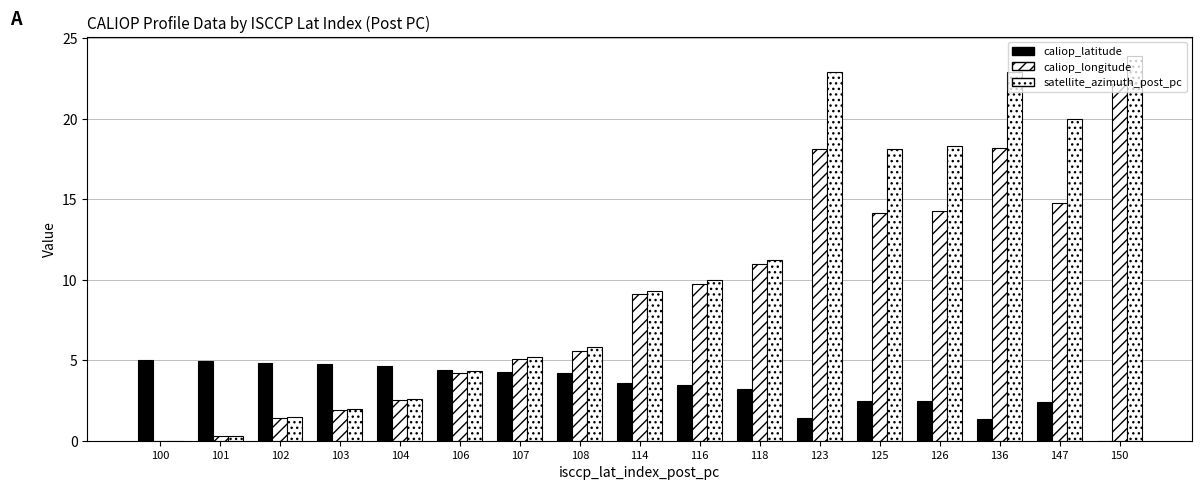

Rank the categories by satellite_azimuth_post_pc value from lowest to highest.

100, 101, 102, 103, 104, 106, 107, 108, 114, 116, 118, 125, 126, 147, 123, 136, 150